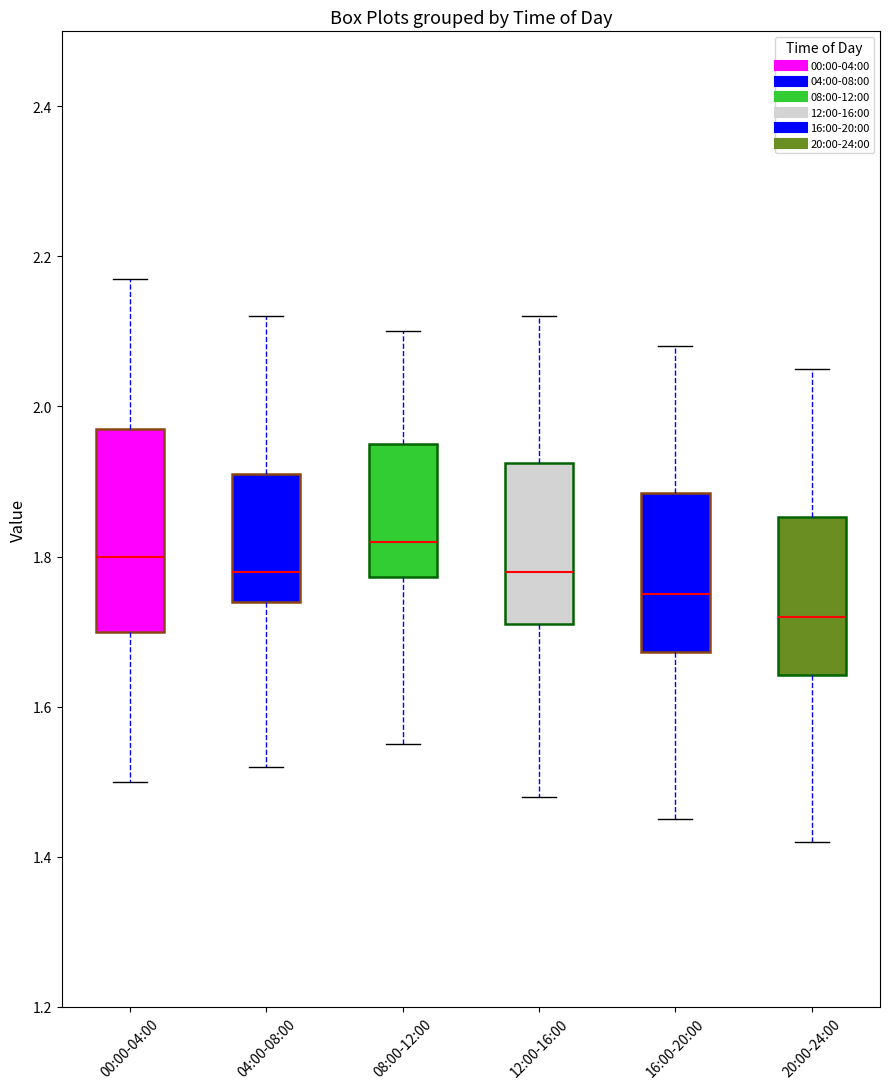

Which box has the highest median line?

08:00-12:00